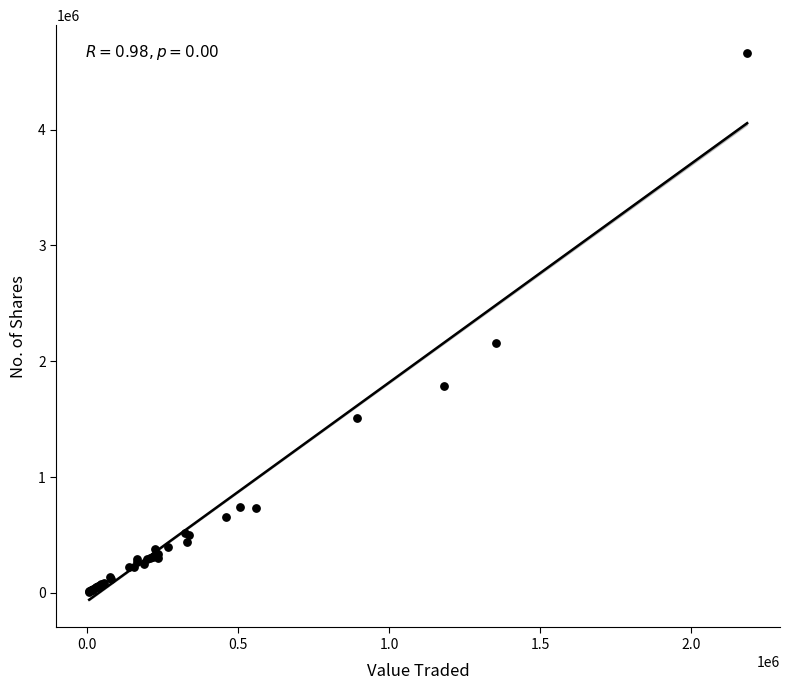

What Y value in the scatter plot is closest to 2338666?

2156794